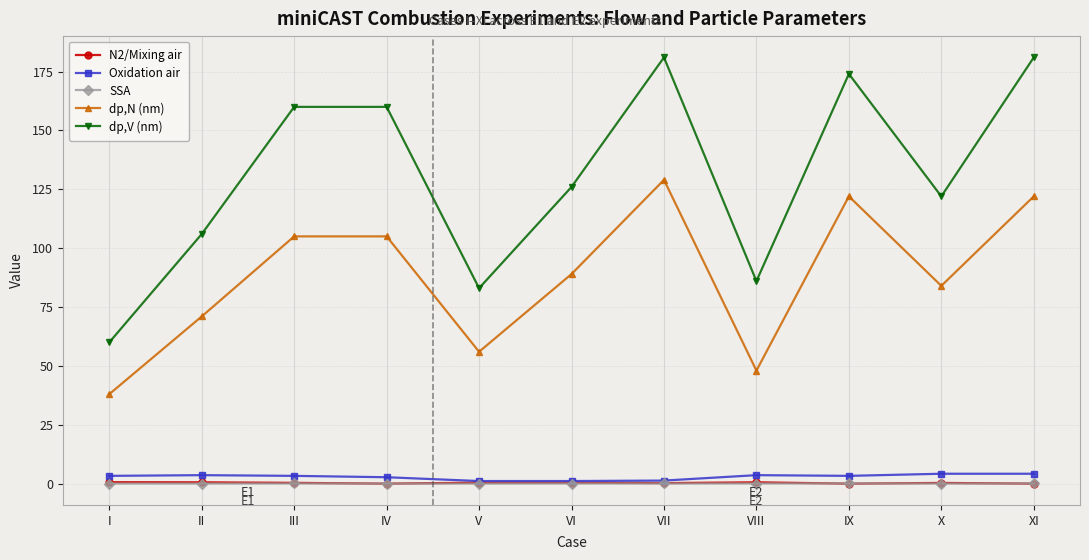

What is the difference between the second highest and second lowest values in the SSA series?

0.1